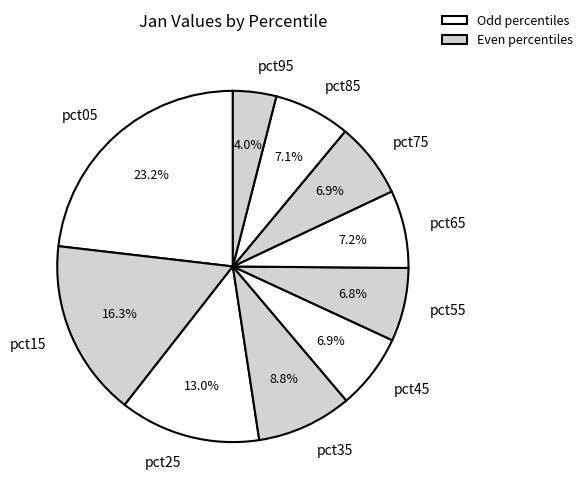

To the nearest percent, what percentage of the pie is pct55?

7%